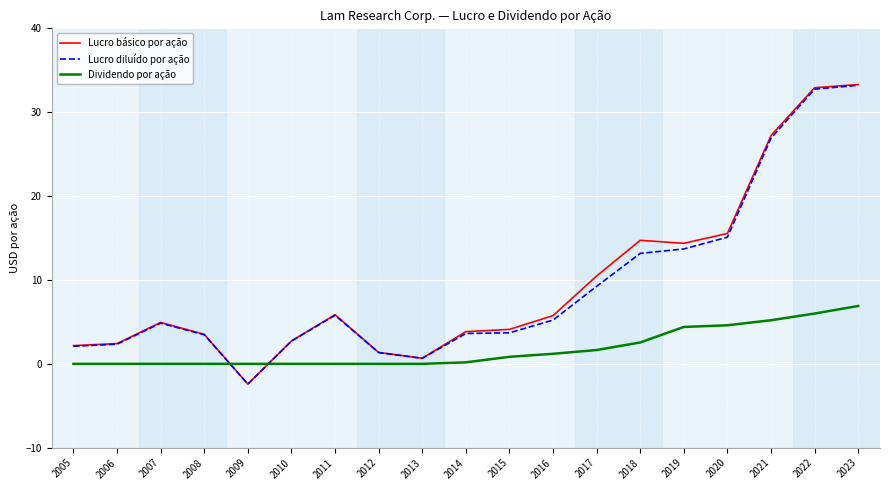

Is it true that Lucro diluído por ação equals -2.4 at 2009?

True